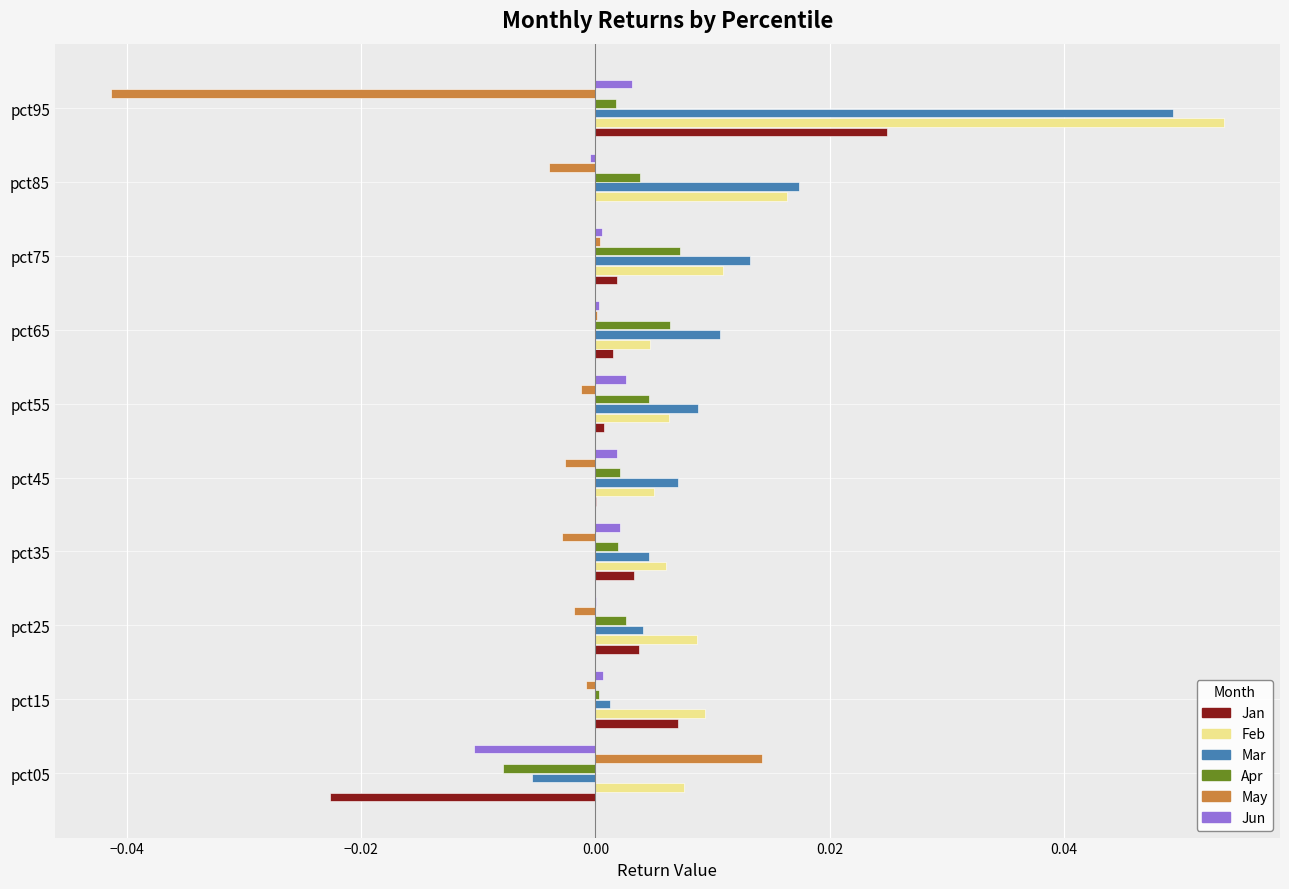

True or false: Mar has a value of 0.0 at pct85.

True